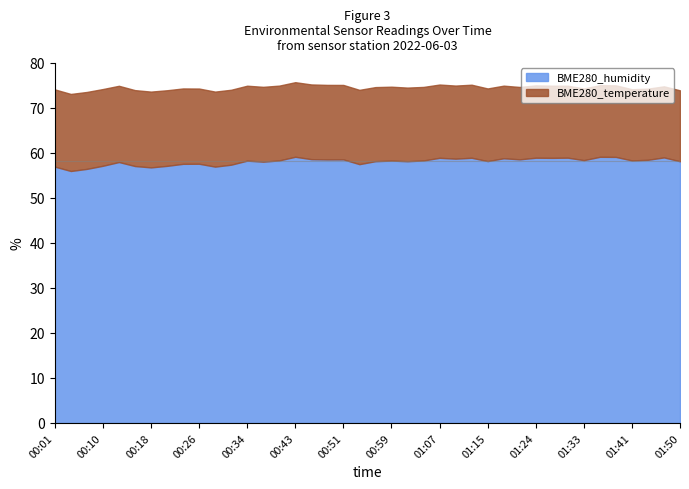

At which label is BME280_humidity closest to 57?

00:01